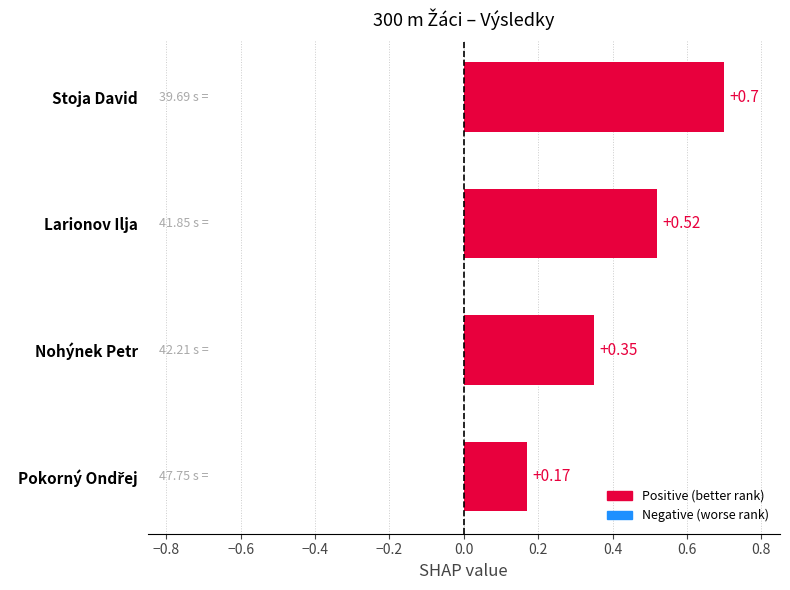

Which has a higher value, Larionov Ilja or Stoja David?

Stoja David